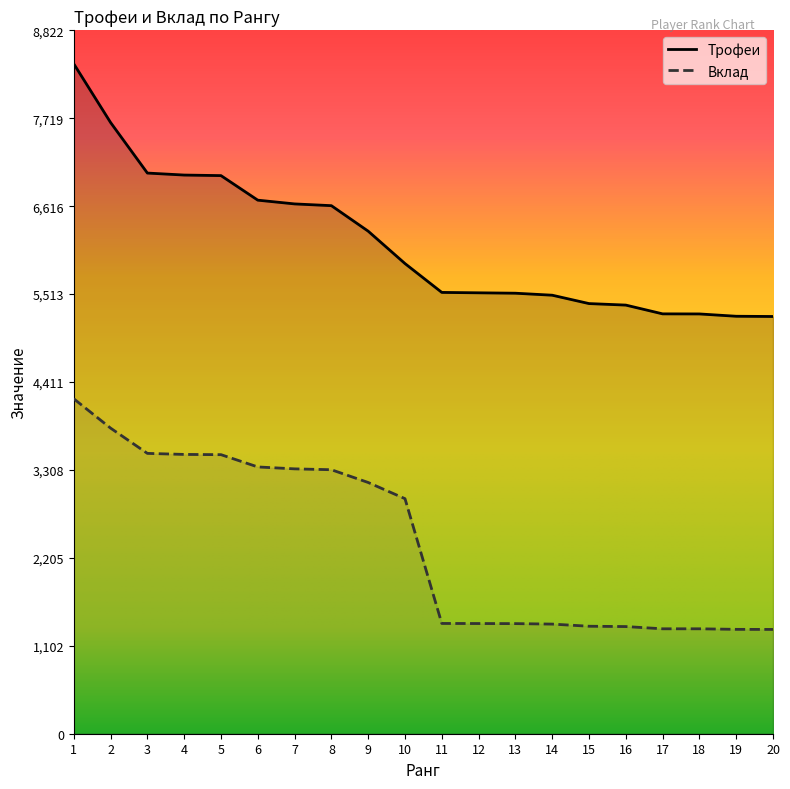

At which label is Трофеи closest to 6817?

6